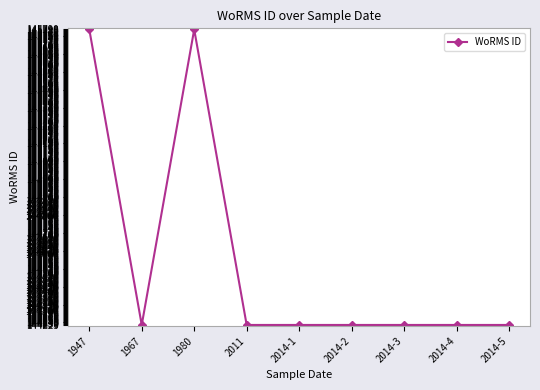

Read the value at 2011, to the nearest 50.

144250